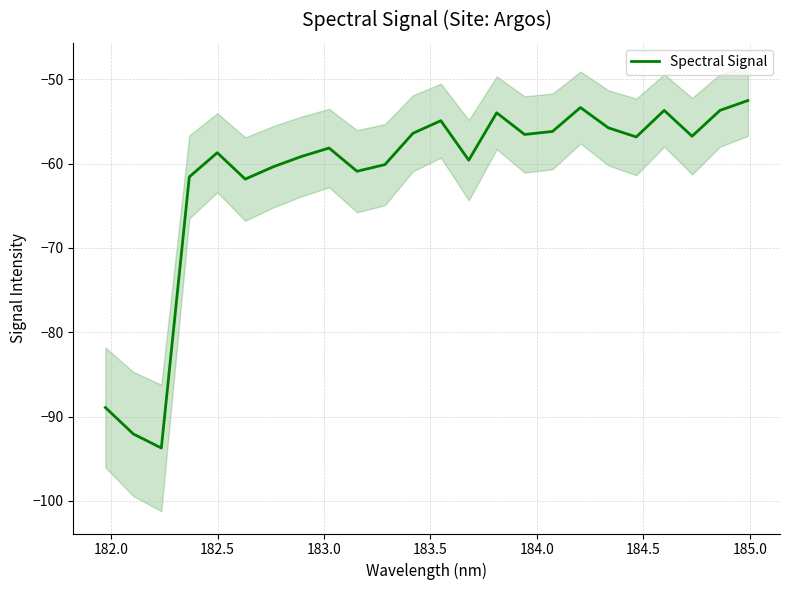

What is the maximum value for Spectral Signal?

-52.5